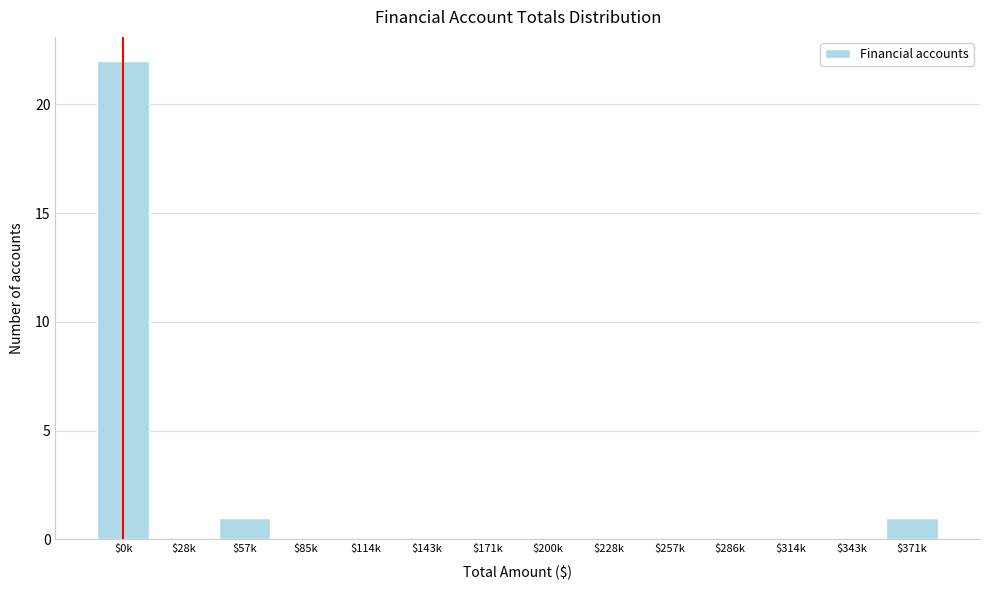

What is the sum of all values?

24